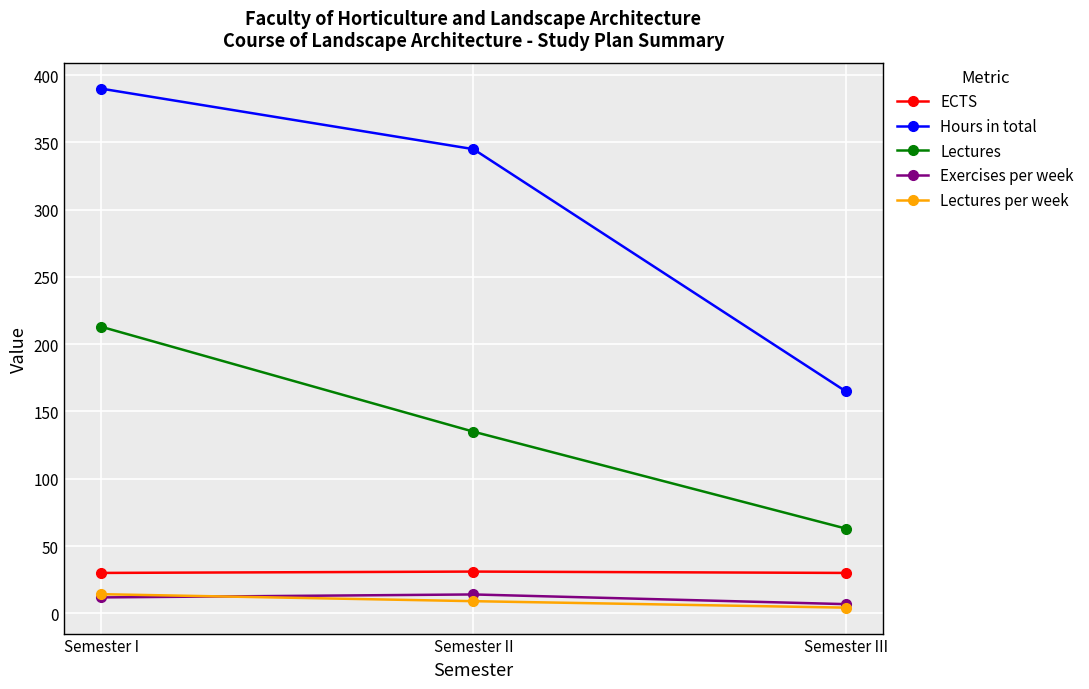

What is the spread (max minus min) of values at Semester I?

378.2